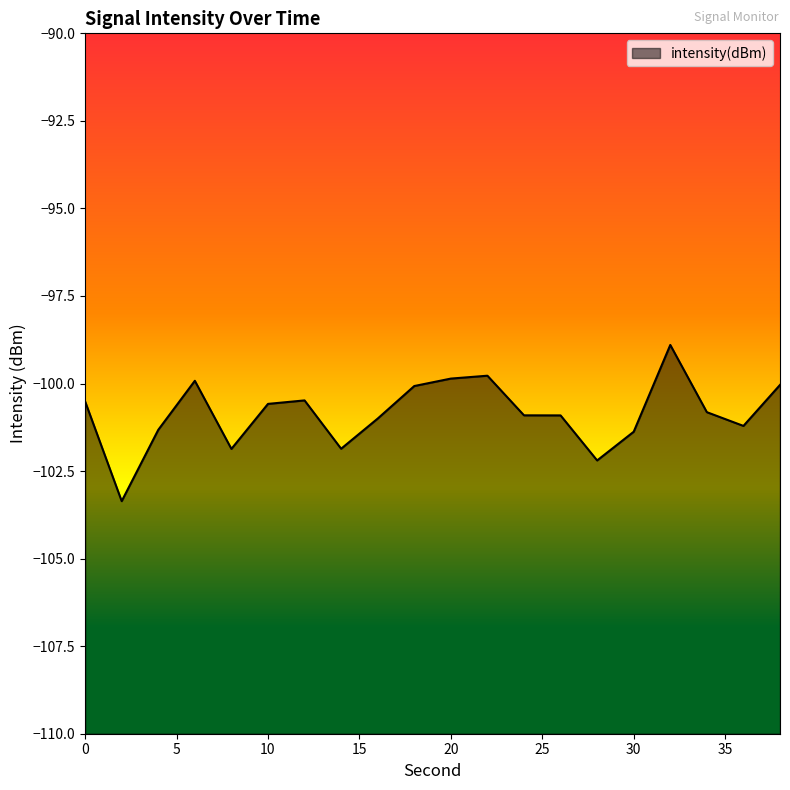

Rank the categories by value from lowest to highest.

2, 28, 8, 14, 30, 4, 36, 16, 26, 24, 34, 10, 0, 12, 18, 38, 6, 20, 22, 32